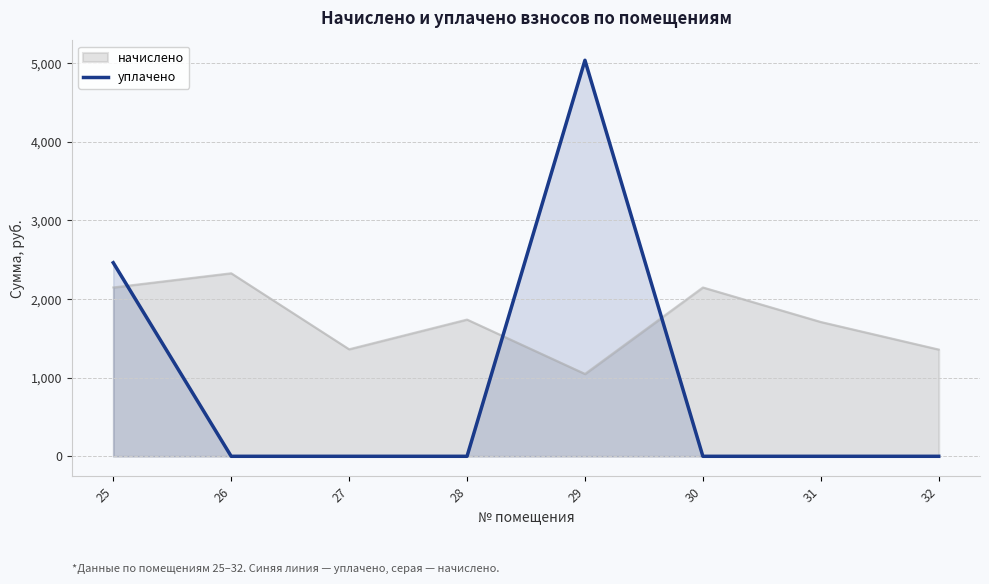

At which category does the data reach its first local peak?

29